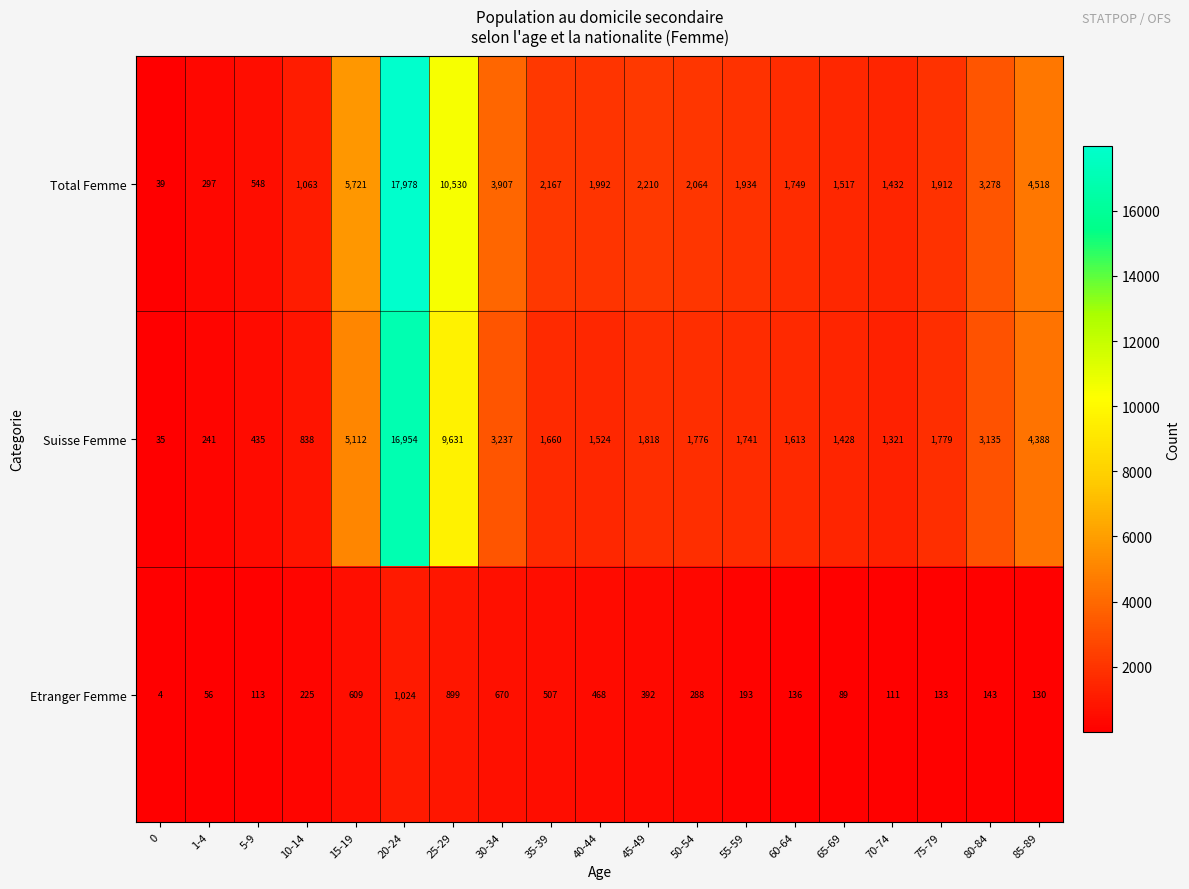

What is the smallest value displayed?

4